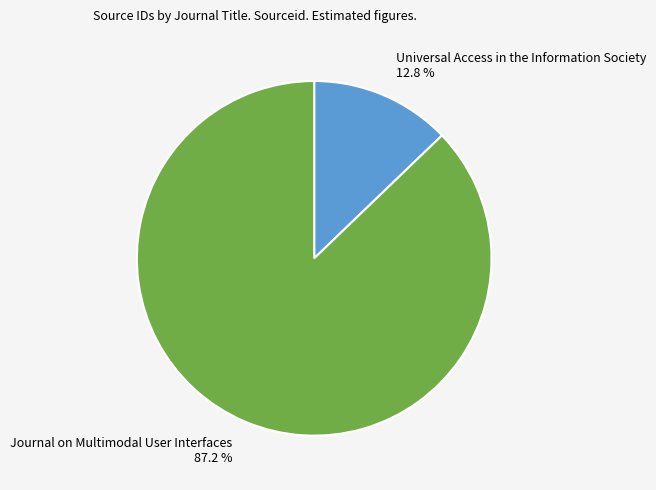

Approximately how many times larger is the value at Journal on Multimodal User Interfaces compared to Universal Access in the Information Society?

6.8